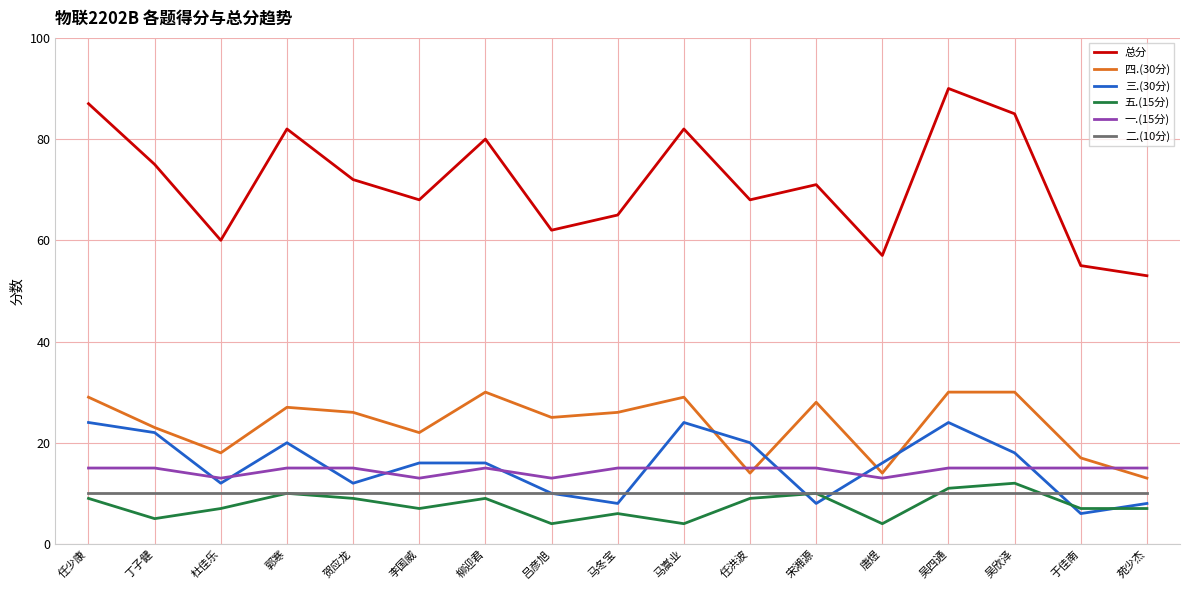

Does the chart display data point markers on the line(s)?

No